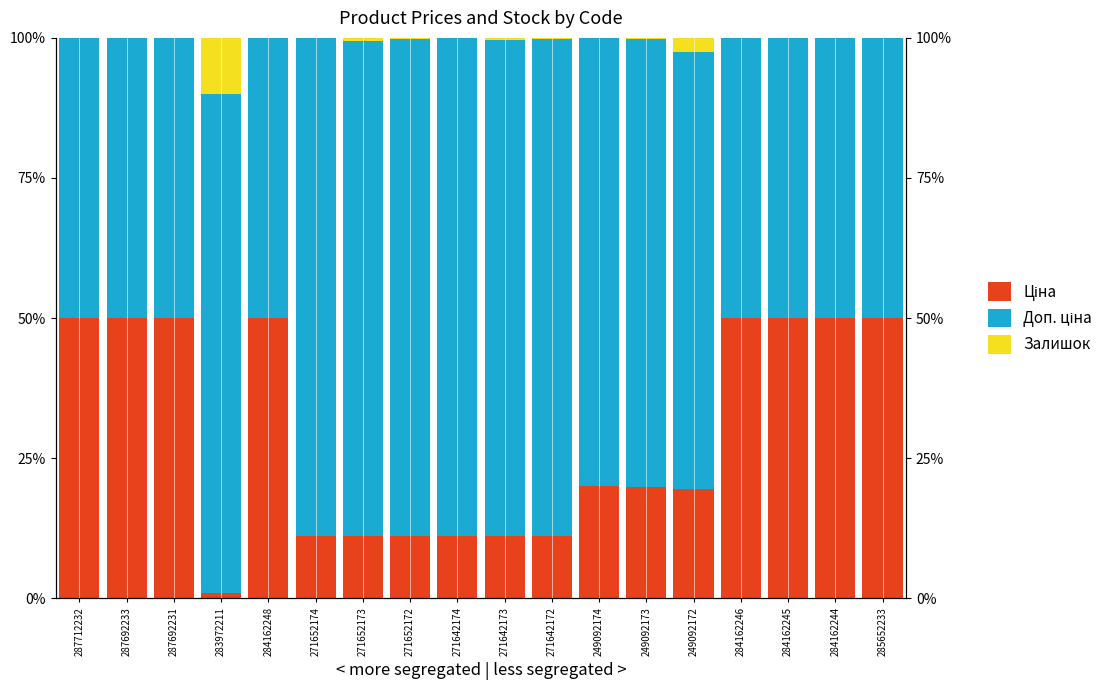

What is the sum of the Залишок values at 283972211 and 271642174?

0.1